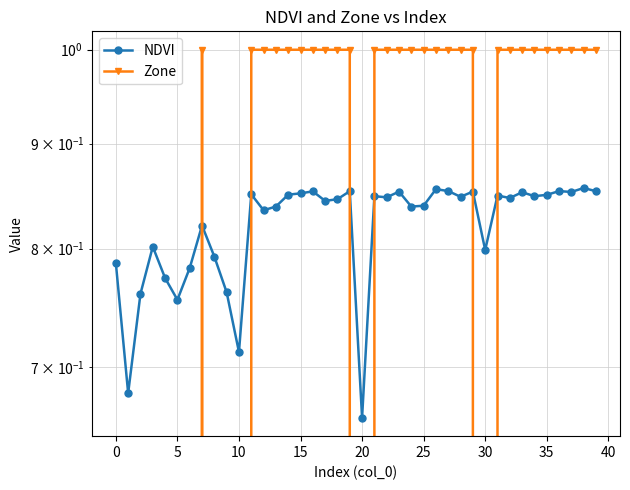

Is the value of NDVI at 25 greater than the value of Zone at 0?

Yes